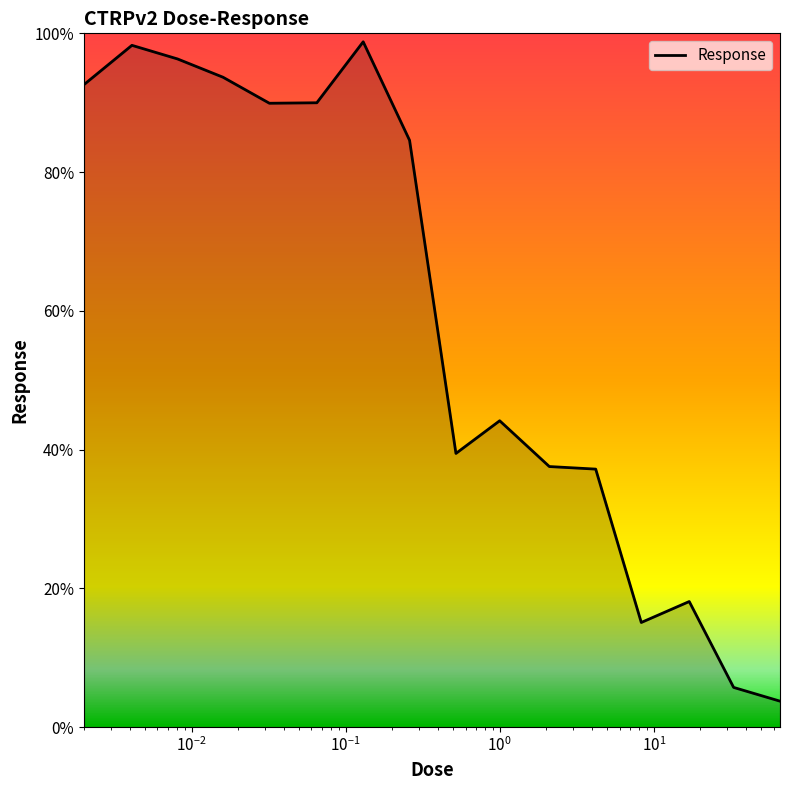

What is the difference between the maximum and minimum values?

95.1